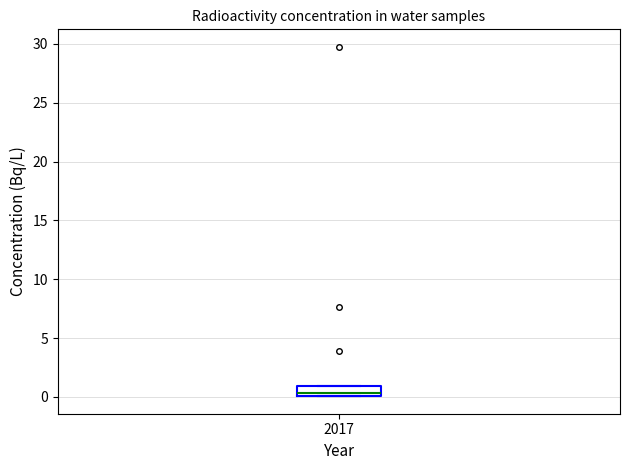

Where does the median line of the box at x = 2017 sit on the y-axis? The values are not printed on the chart, so give them approximately, as read against the axis.

0.5